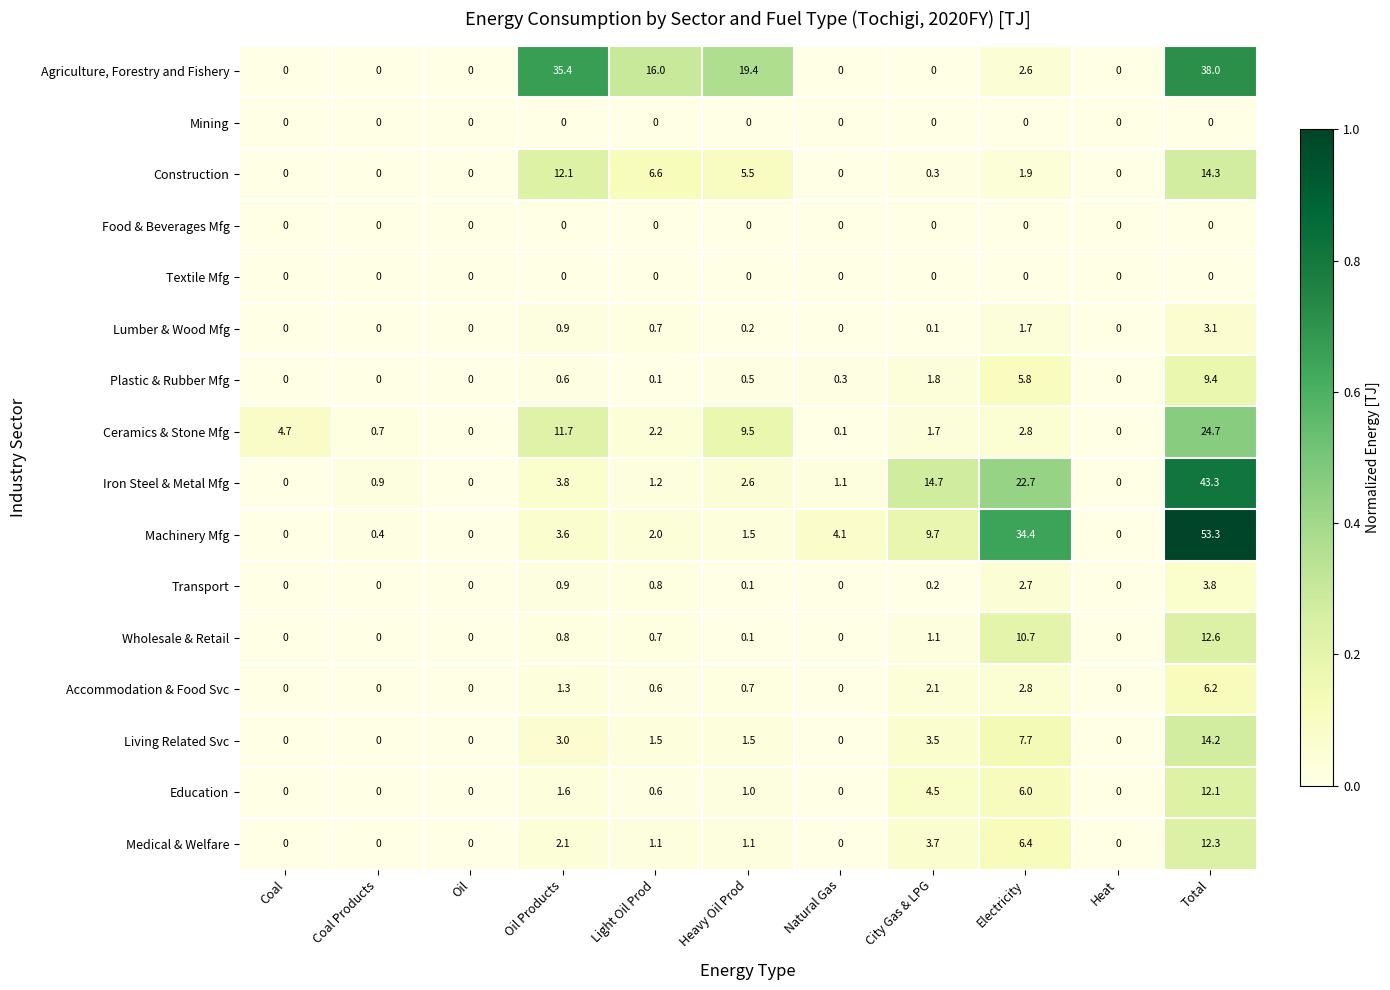

Read the Iron Steel & Metal Mfg value at Natural Gas.

1.1